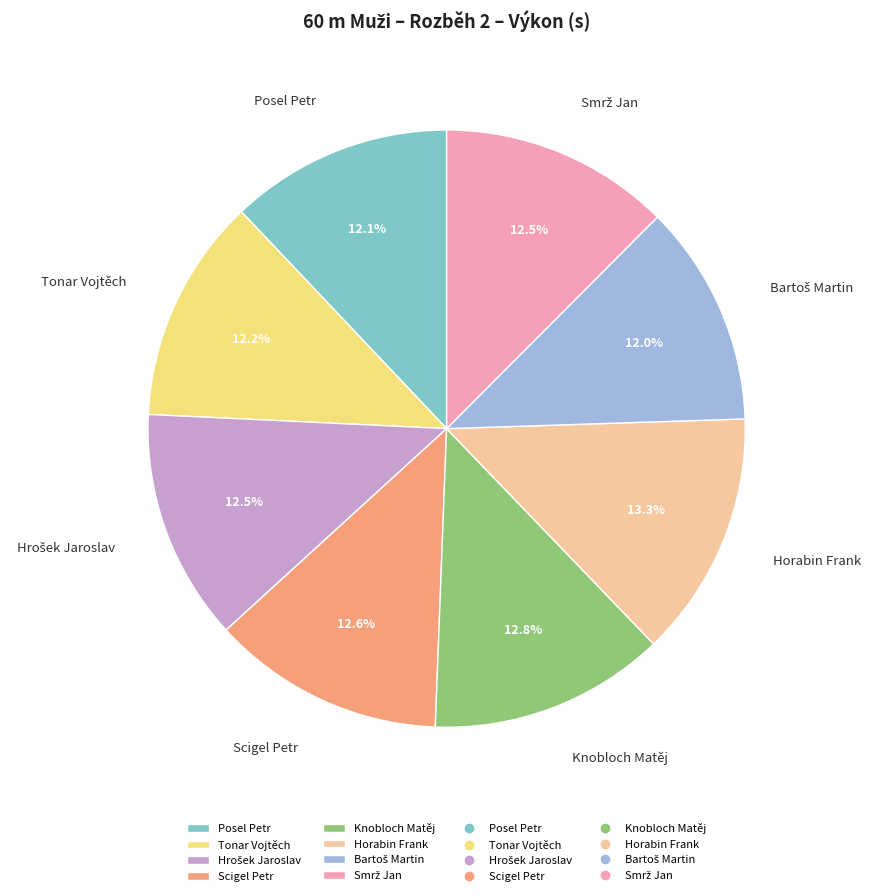

How many segments does this pie chart have?

8